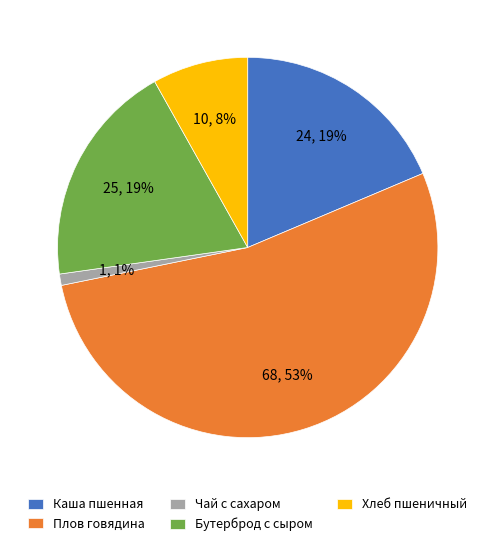

What is the majority slice?

Плов говядина